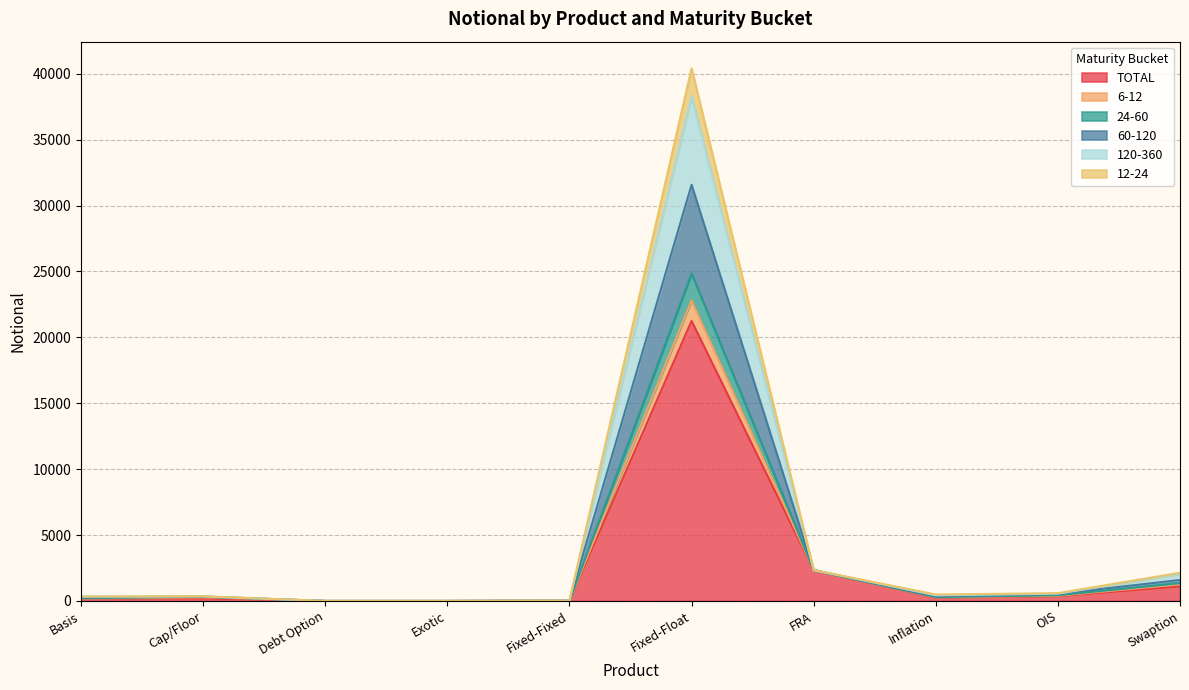

How many values in the 24-60 series exceed 424?

4